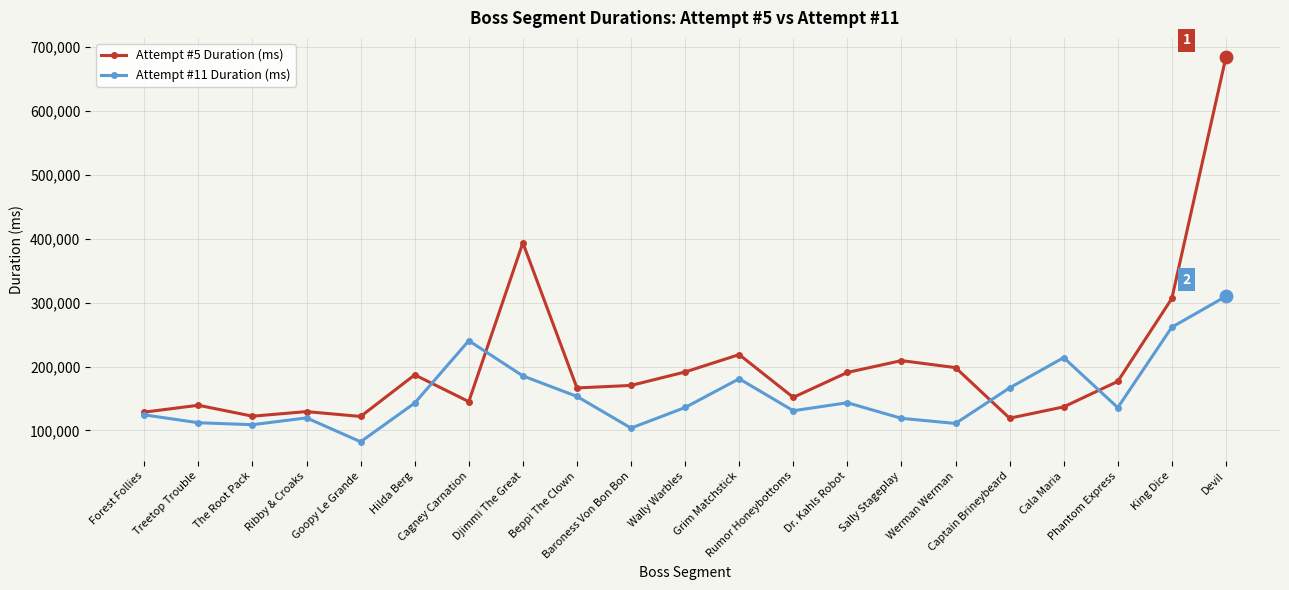

What are all the series names shown in the legend?

Attempt #5 Duration (ms), Attempt #11 Duration (ms)